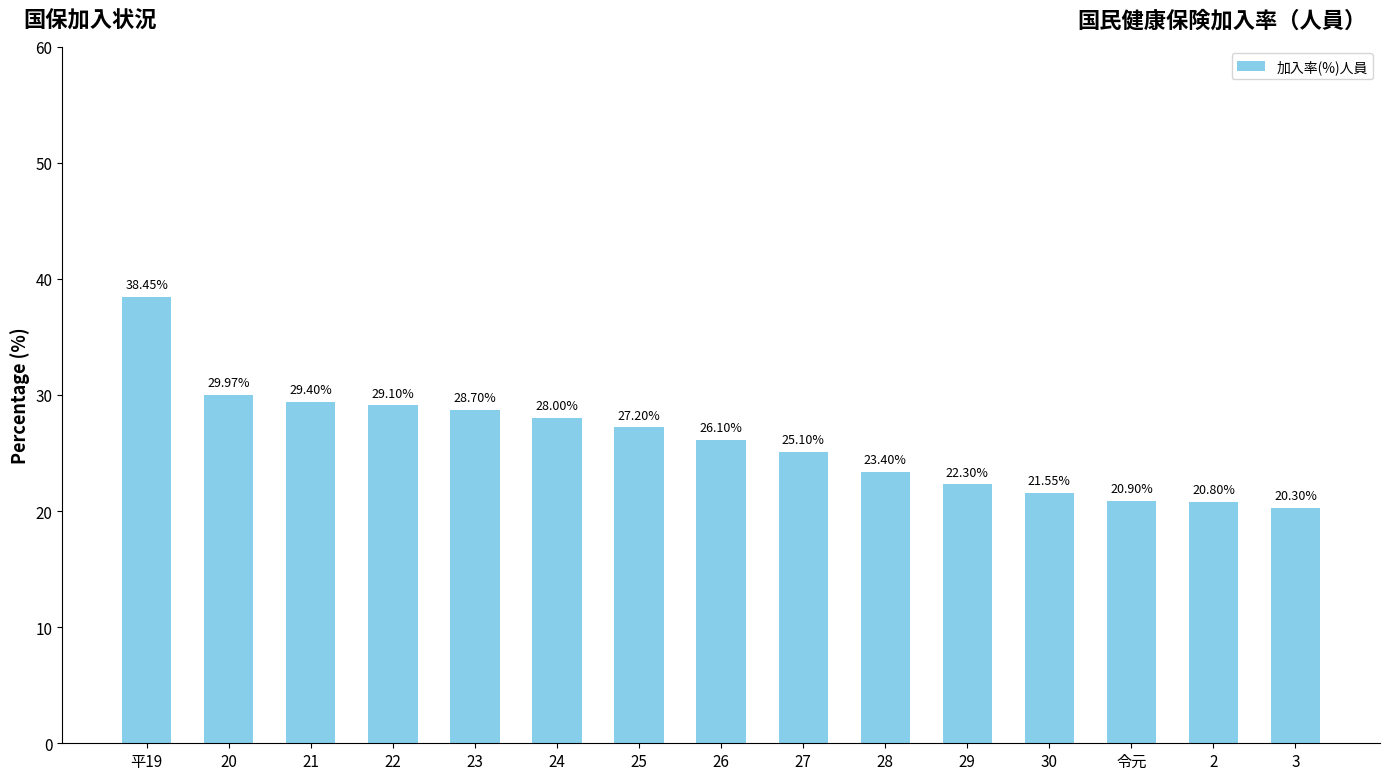

Is it true that the value at 平19 is 38.4?

True